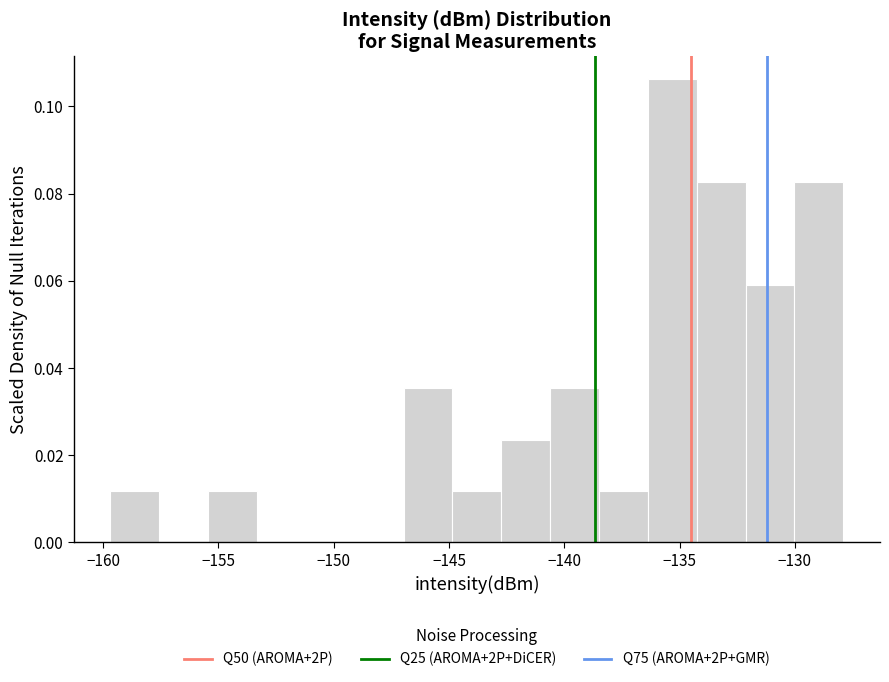

Over which range of the x-axis is the bar tallest?

-136.5 to -134.5